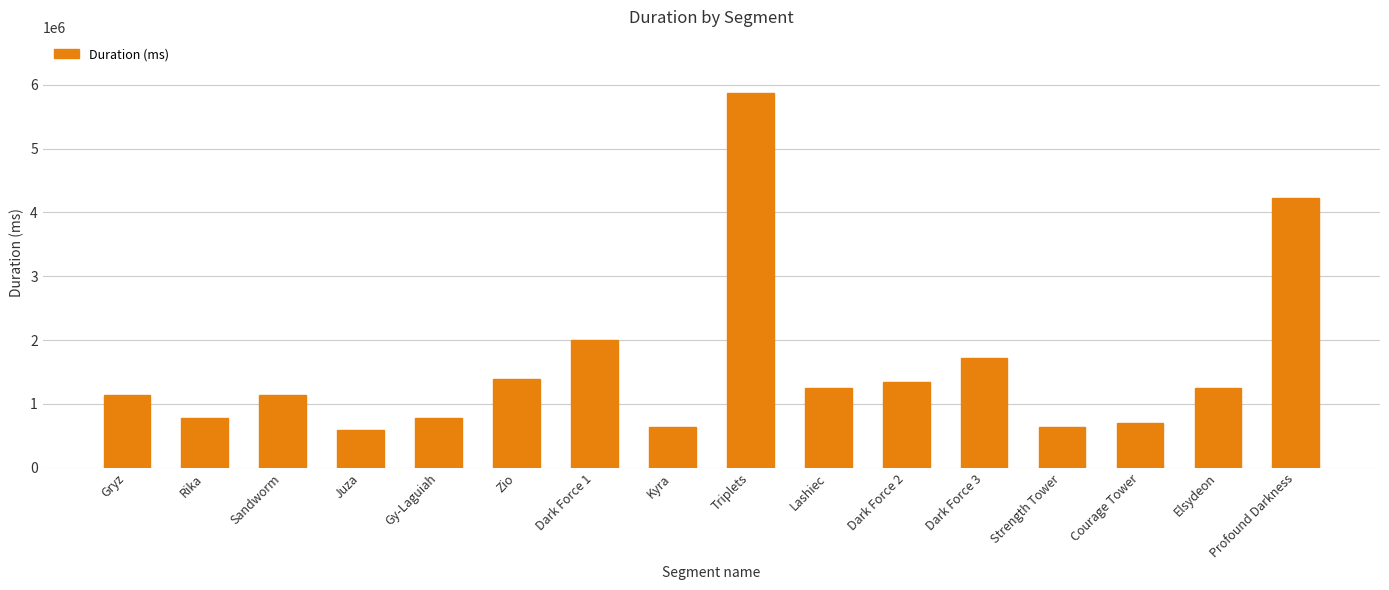

What is the maximum value shown in the chart?

5867936